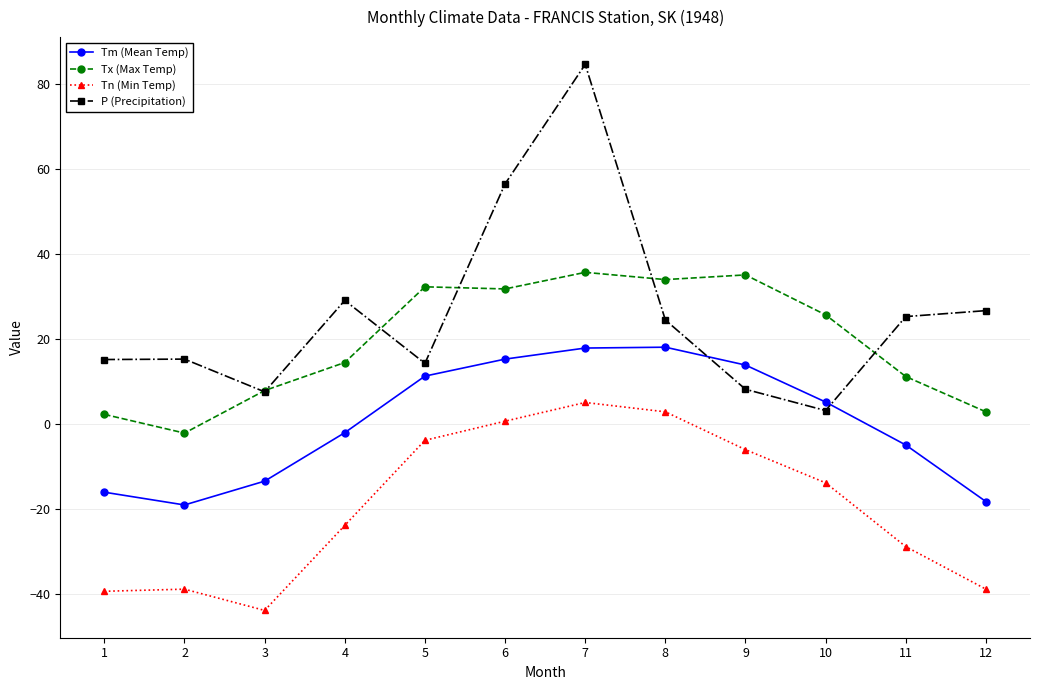

List the series in order of their peak value, lowest first.

Tn (Min Temp), Tm (Mean Temp), Tx (Max Temp), P (Precipitation)